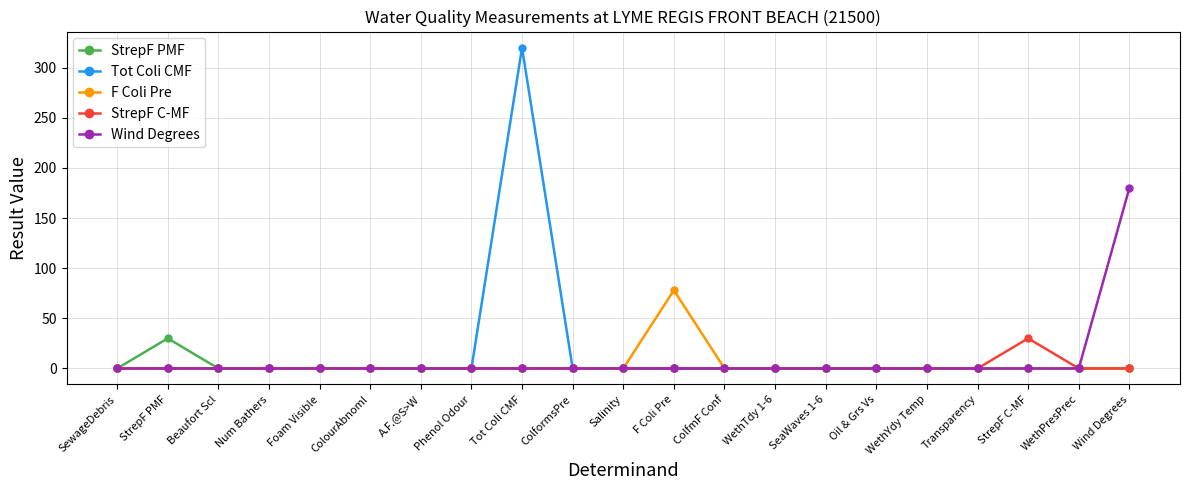

Is it true that Tot Coli CMF equals 0 at StrepF C-MF?

True